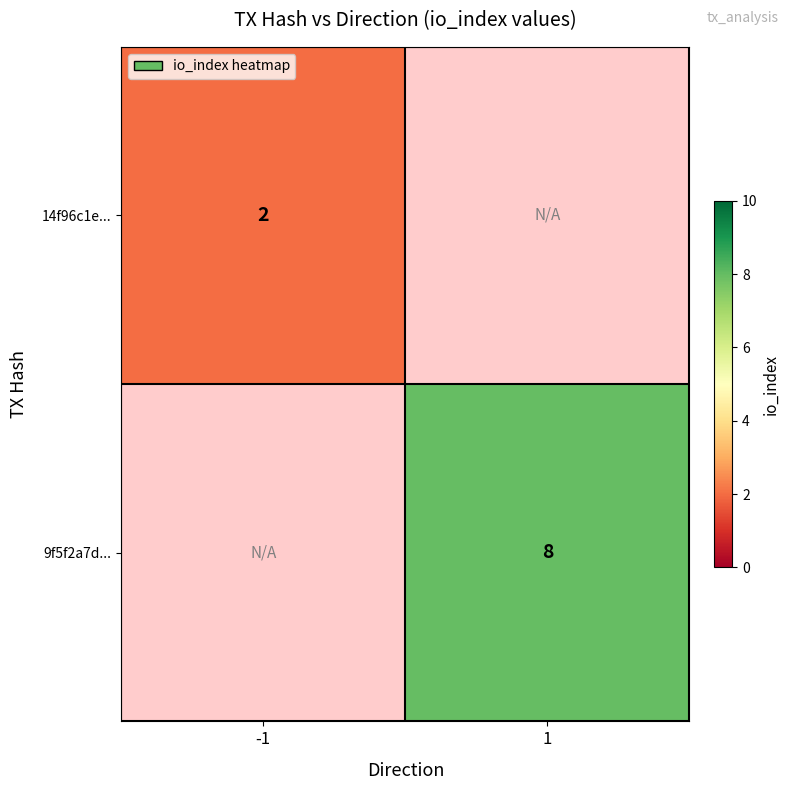

How many distinct data groups are displayed?

2